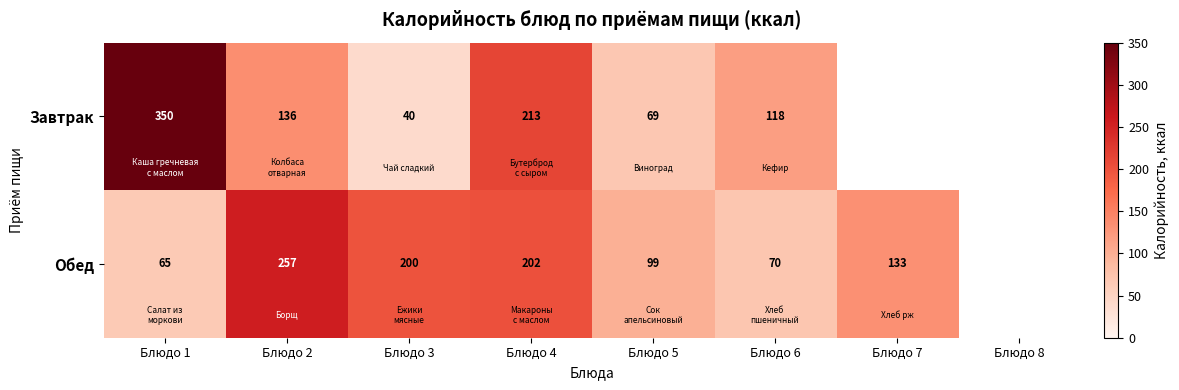

Between Блюдо 1 and Блюдо 5, which series saw the biggest shift?

Завтрак